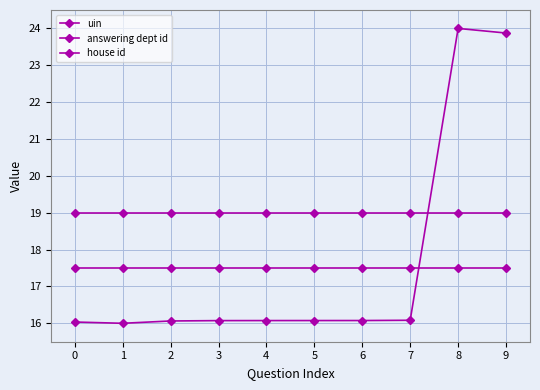

Which series has the widest spread of values?

uin